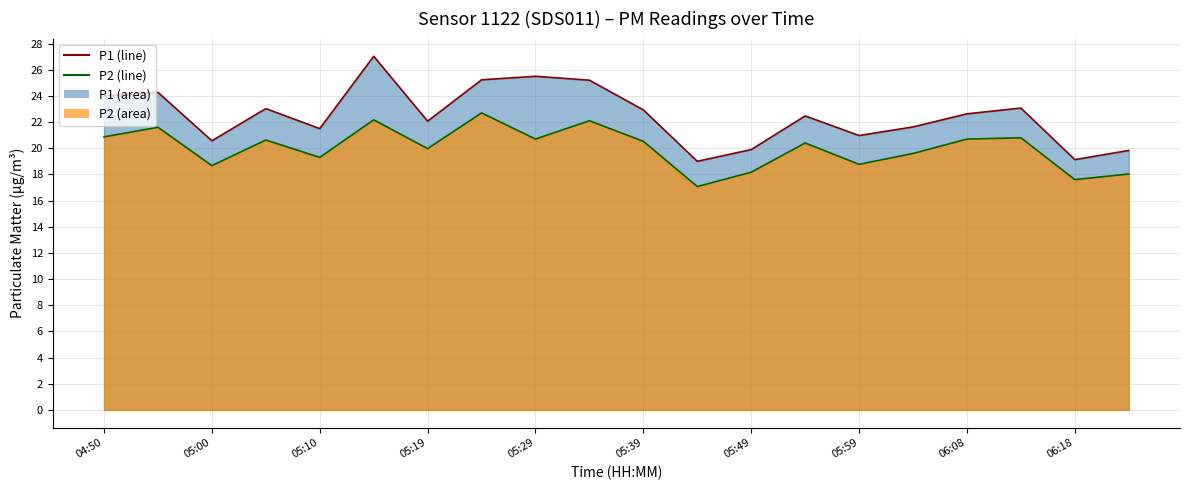

True or false: P1 line has a value of 31.5 at 15.

False